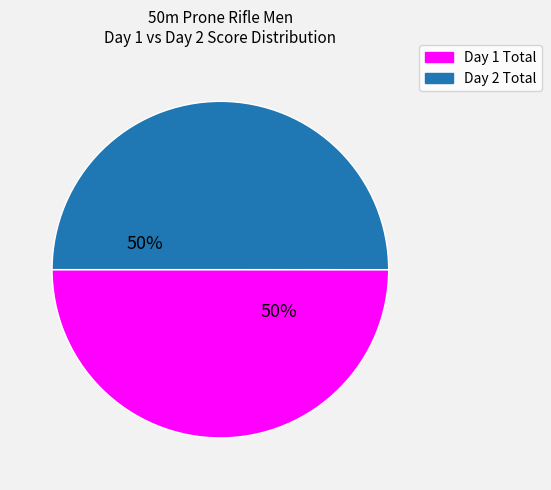

True or false: Day 2 Total accounts for 50% of the total.

True